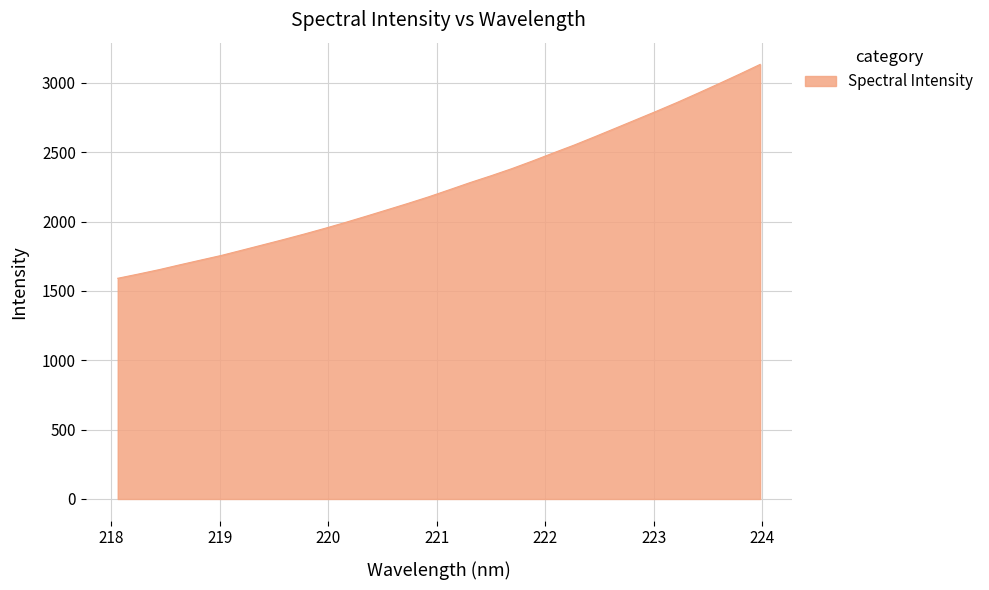

True or false: the data has more than 0 interior local peaks.

False